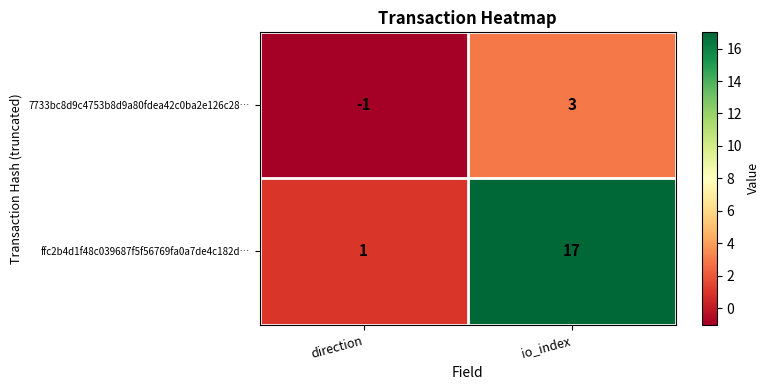

What is the difference between the highest and lowest values at direction?

2